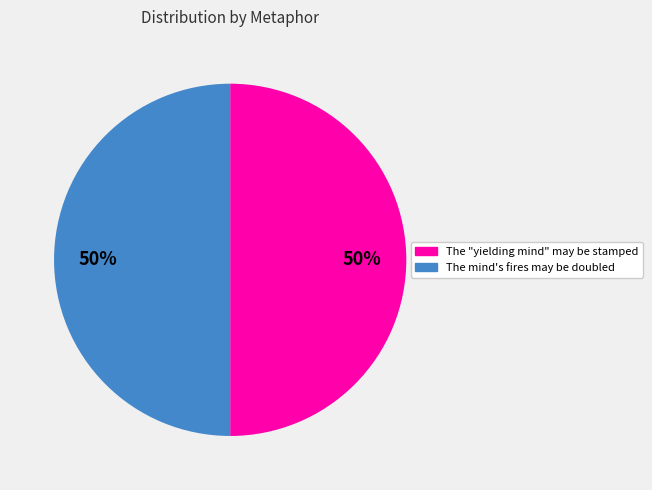

What percentage is the The "yielding mind" may be stamped slice, to the nearest percent?

50%